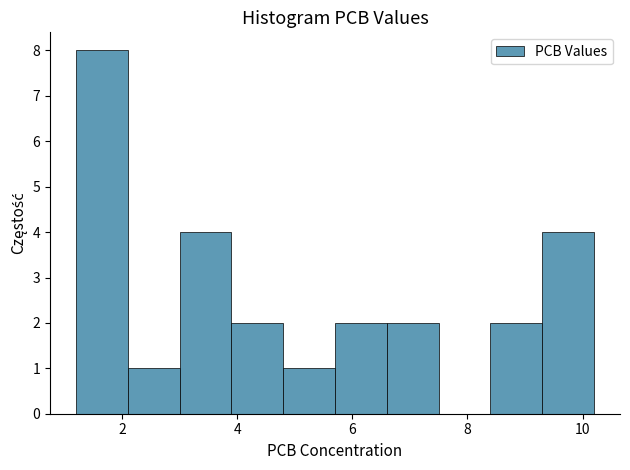

What is the height of the bar covering 8.4 to 9.3 on the x-axis? Neither the bar edges nor the heights are printed on the chart, so give them approximately, as read against the axes.

2